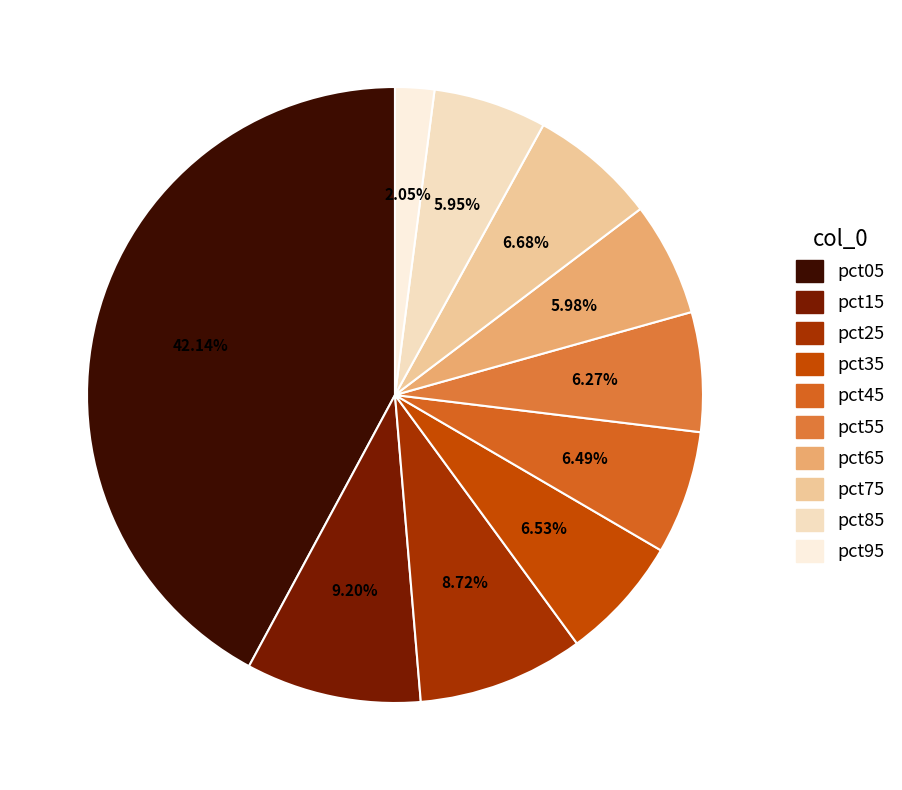

Which slice is the largest?

pct05